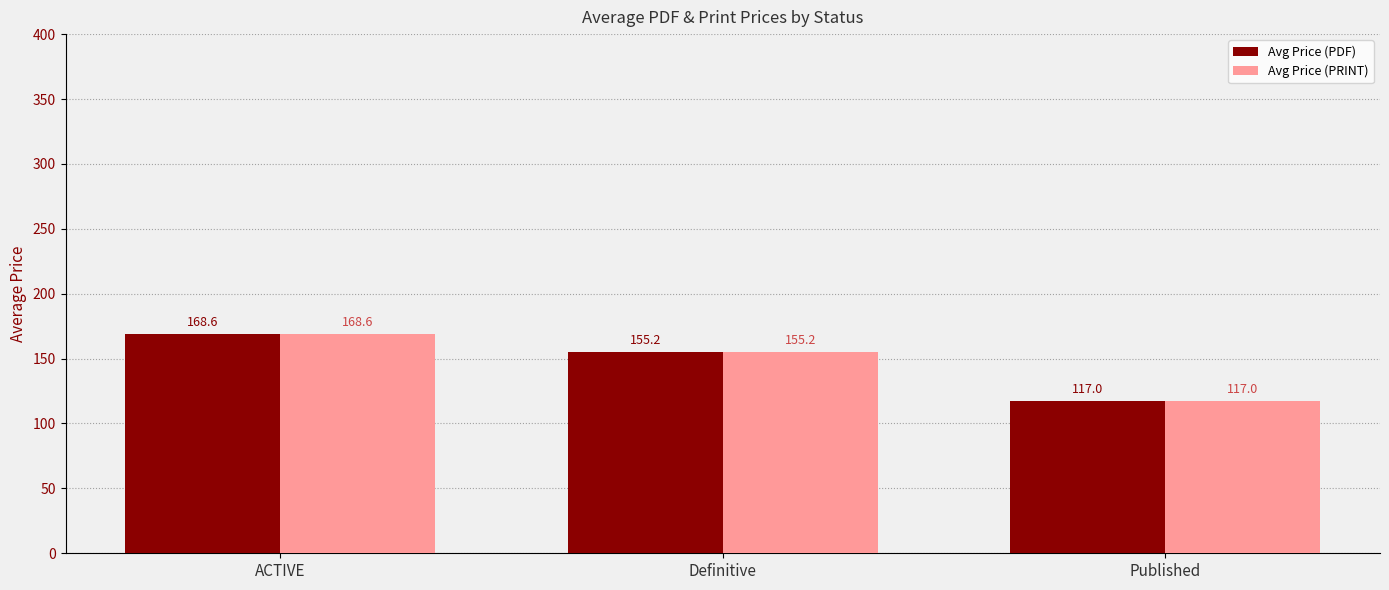

Reading left to right, transcribe all the data shown in this chart.

Avg Price (PDF): 168.6	155.2	117.0
Avg Price (PRINT): 168.6	155.2	117.0